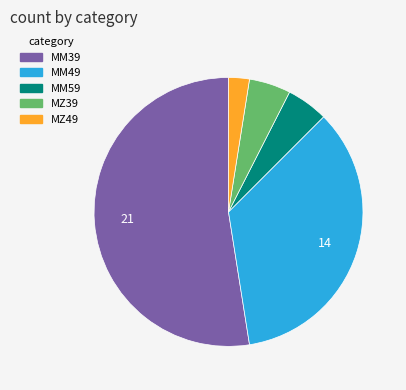

Which category accounts for the majority?

MM39